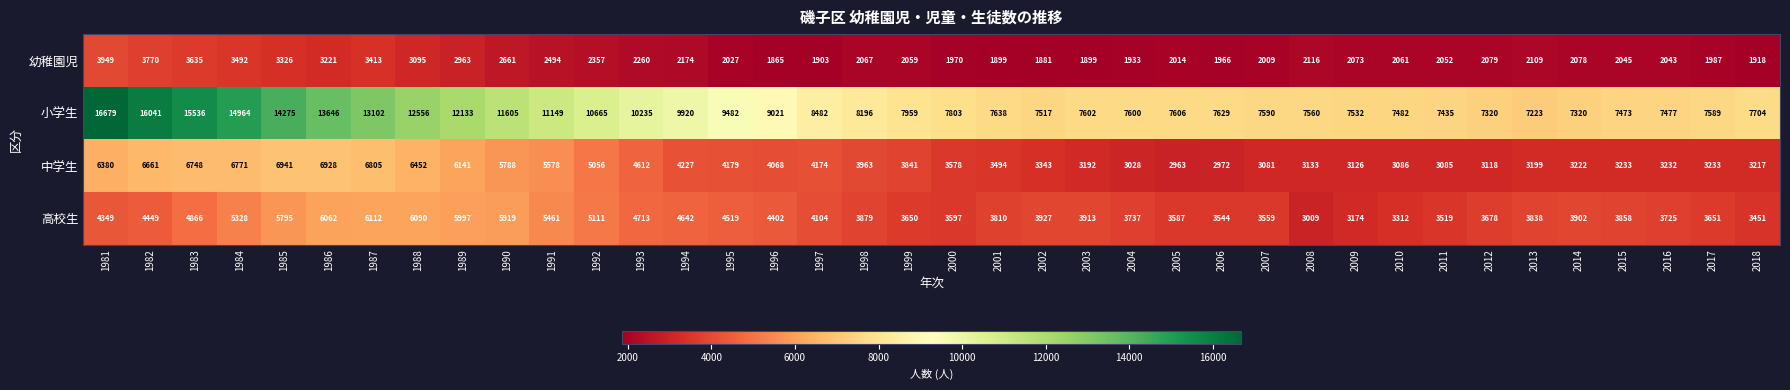

What is the greatest value displayed?

16679